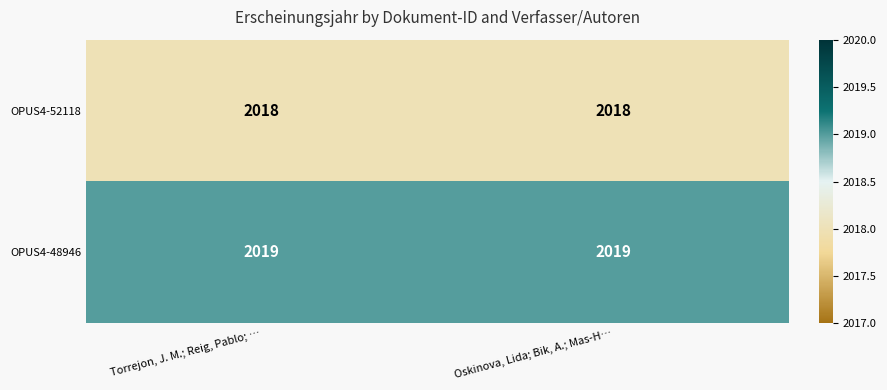

What is the highest value of the OPUS4-52118 series?

2018